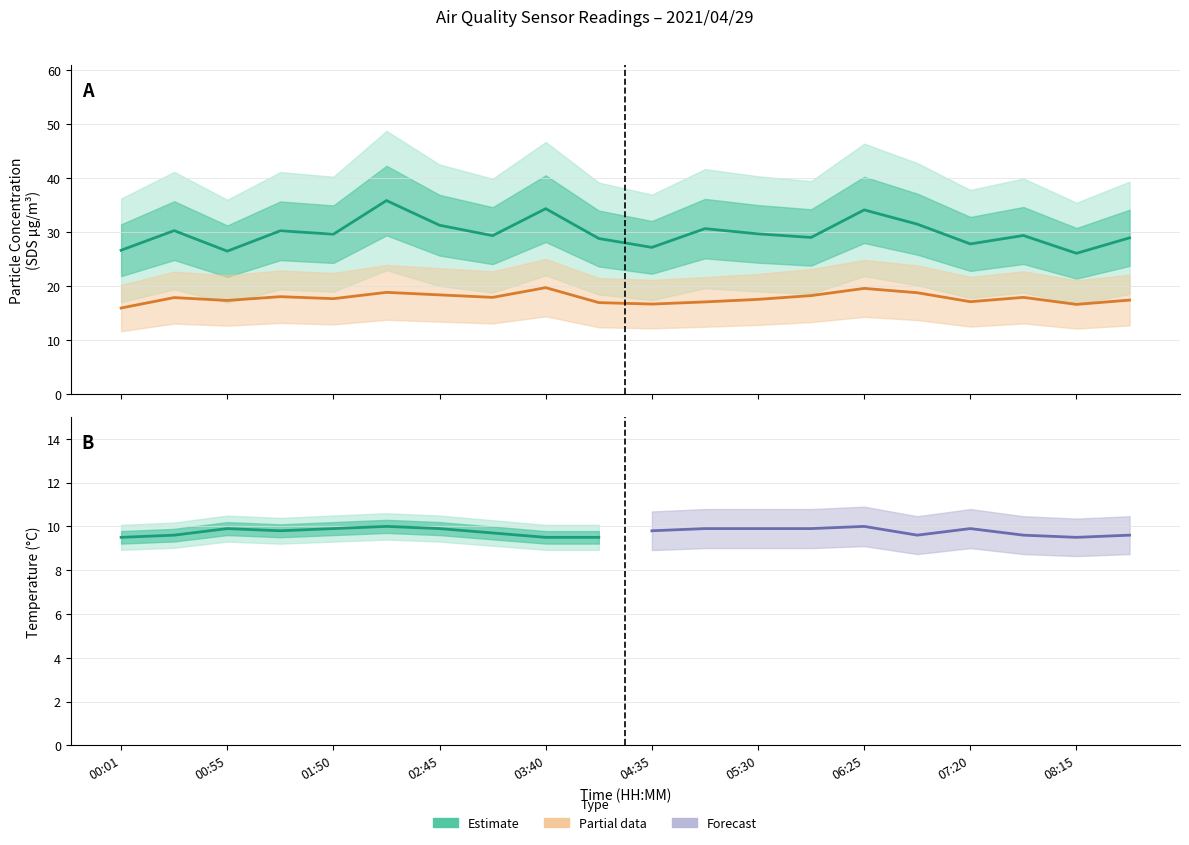

What is the average value of the SDS_P2 series?

17.7